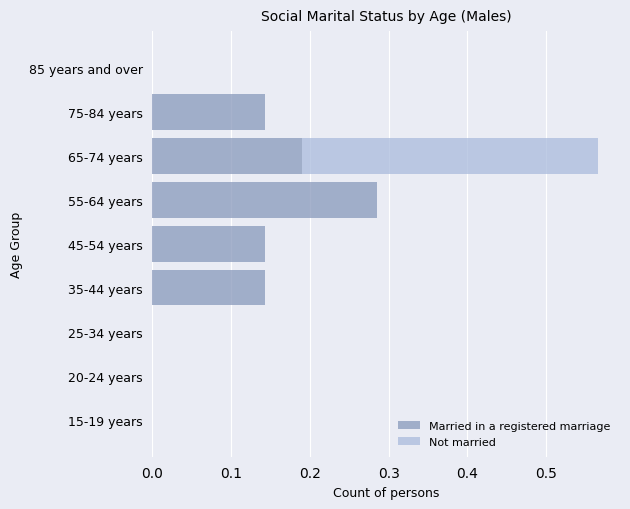

Which category has the highest value in the Married in a registered marriage series?

55-64 years